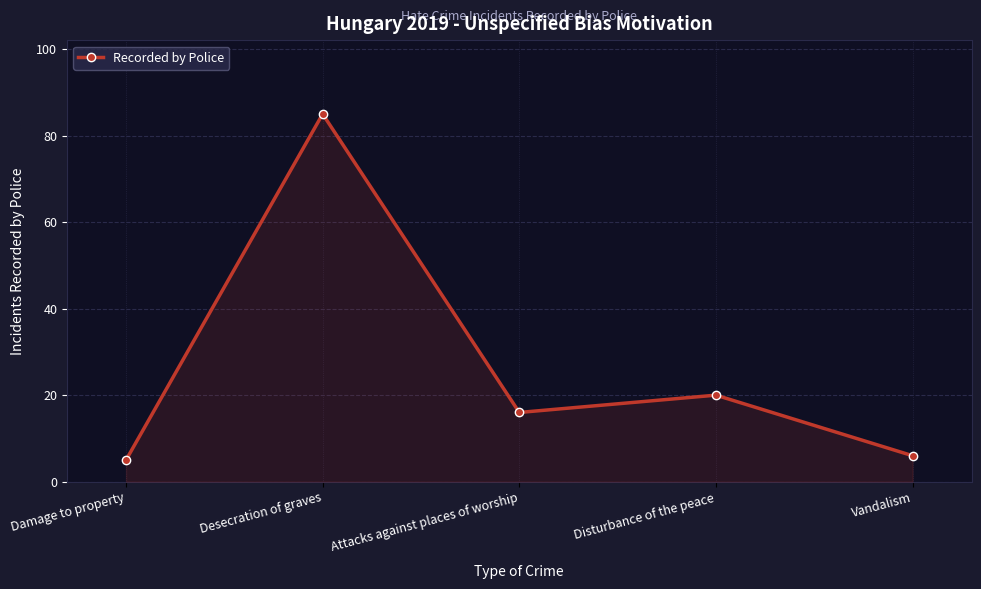

The value at Vandalism is 6. True or false?

True